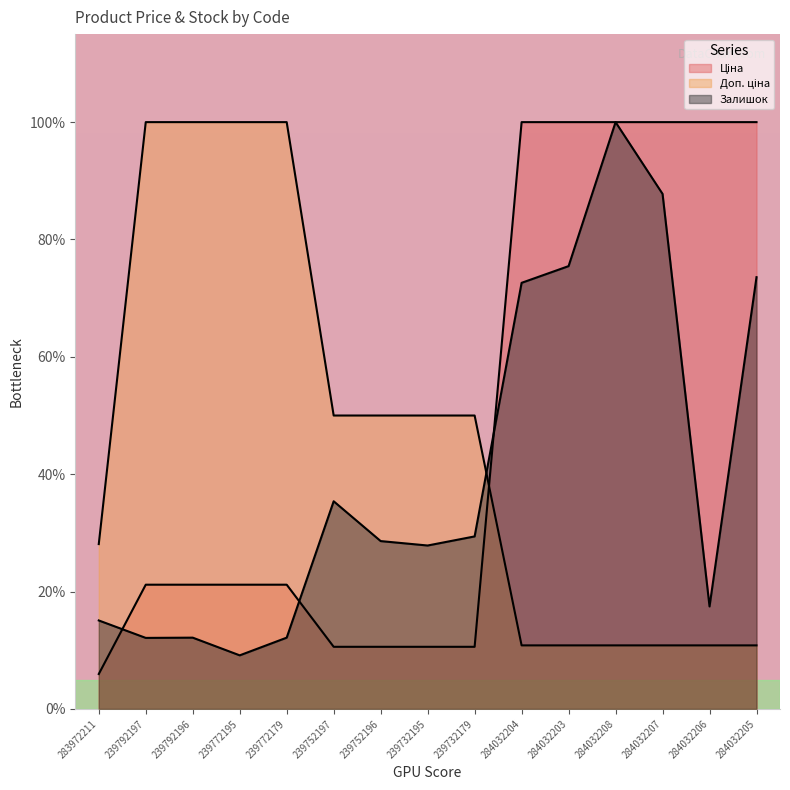

True or false: Ціна has more than 0 interior local peaks.

False